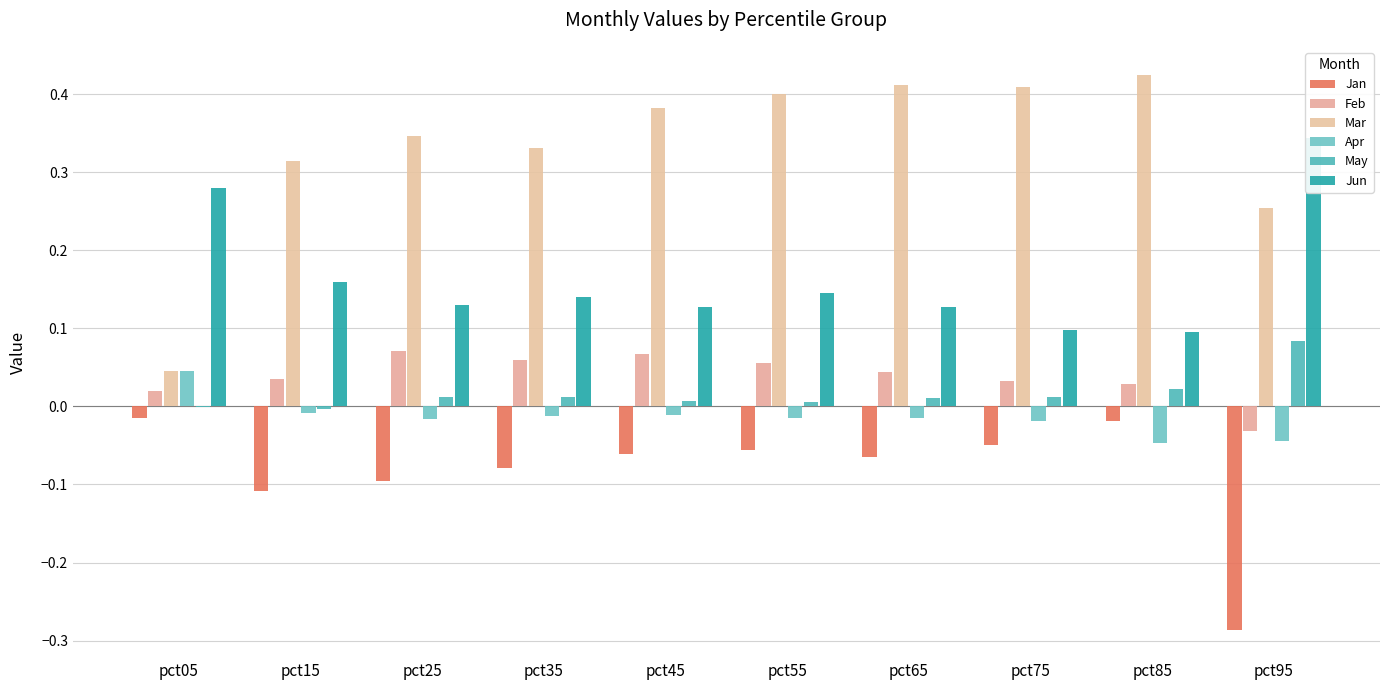

How many data points in May are above 0?

8